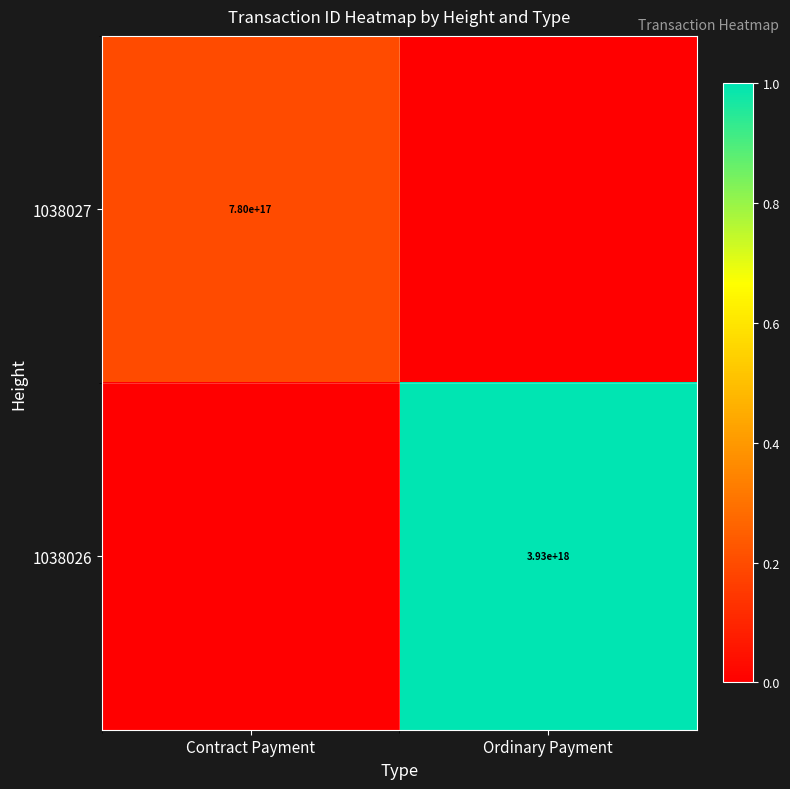

True or false: 1038026 has a value of 3930000000000000000 at Ordinary Payment.

True